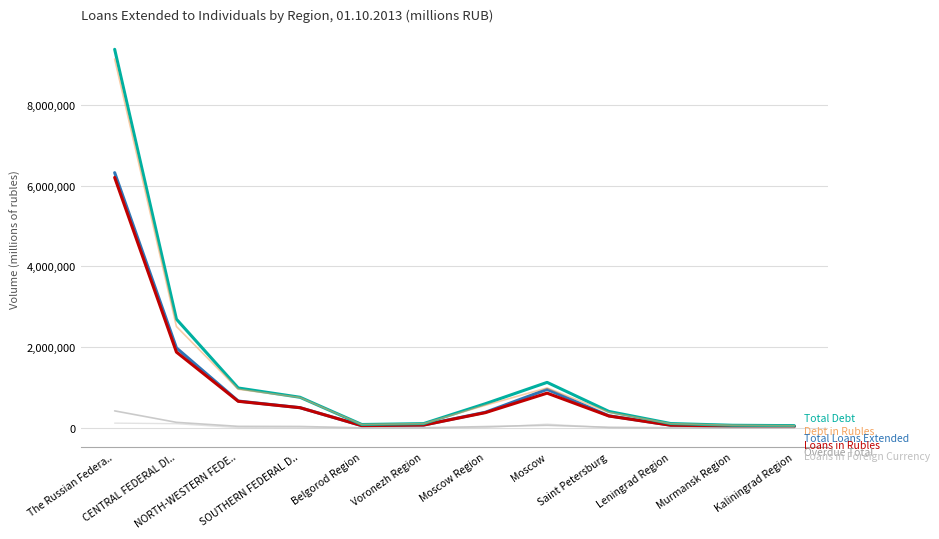

Is this an area chart (filled region under the line)?

No